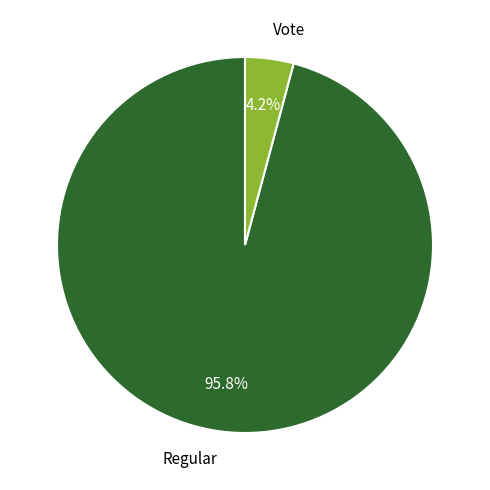

Is Regular the majority of the pie?

Yes